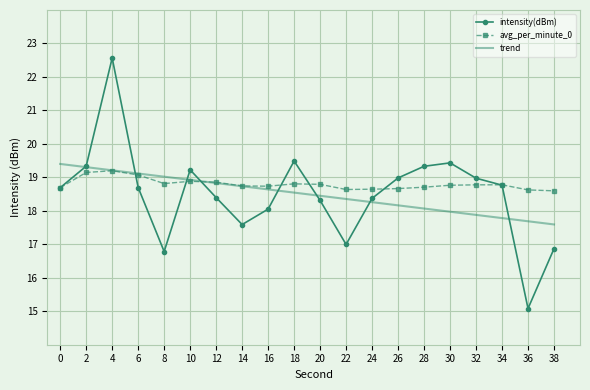

What is the spread (max minus min) of values at 12?

0.5